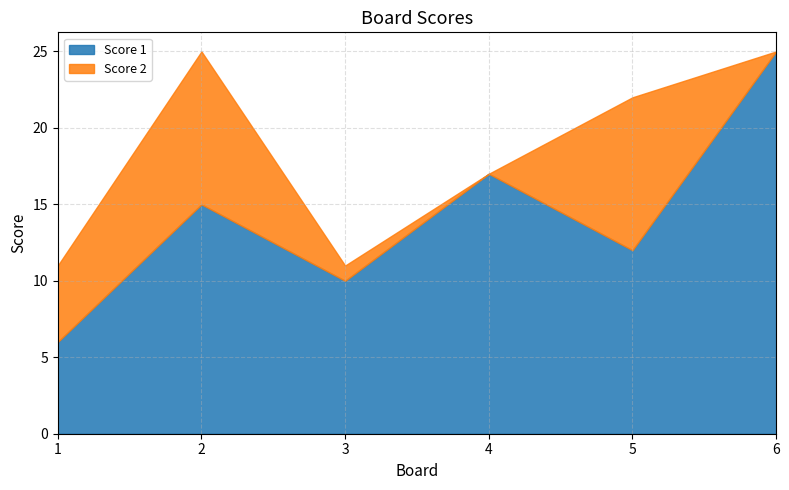

True or false: Score 2 and Score 1 cross at least once.

False